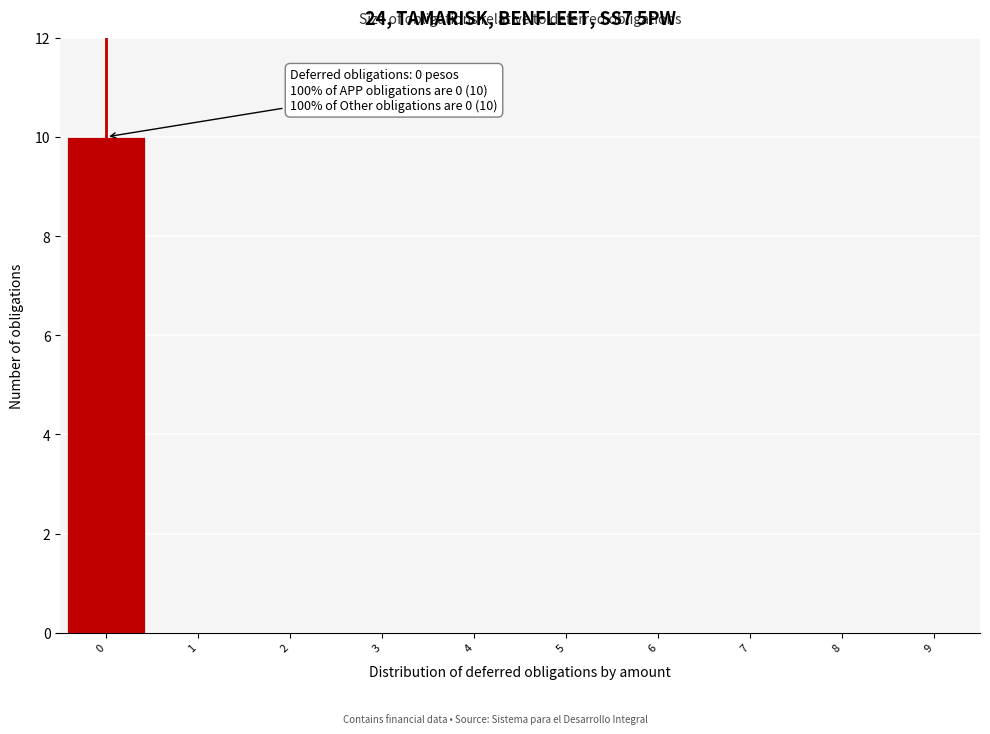

Which range on the x-axis has the tallest bar?

-0.5 to 0.5